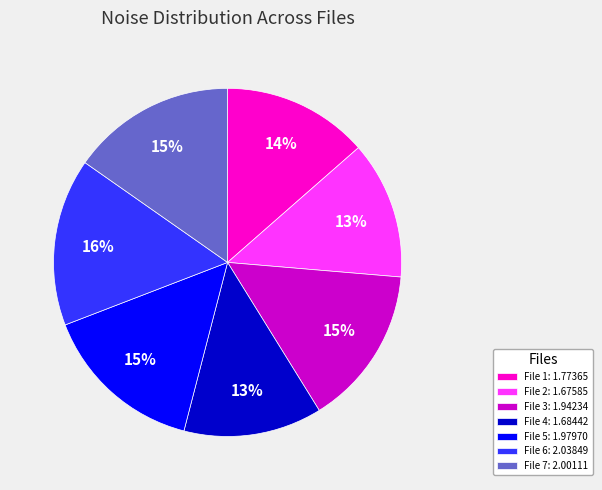

Combined, do File 2: 1.67585 and File 7: 2.00111 account for over 50%?

No